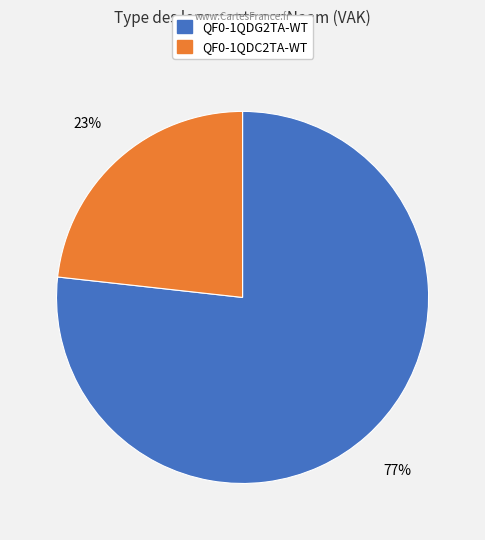

Count the number of slices in the pie.

2